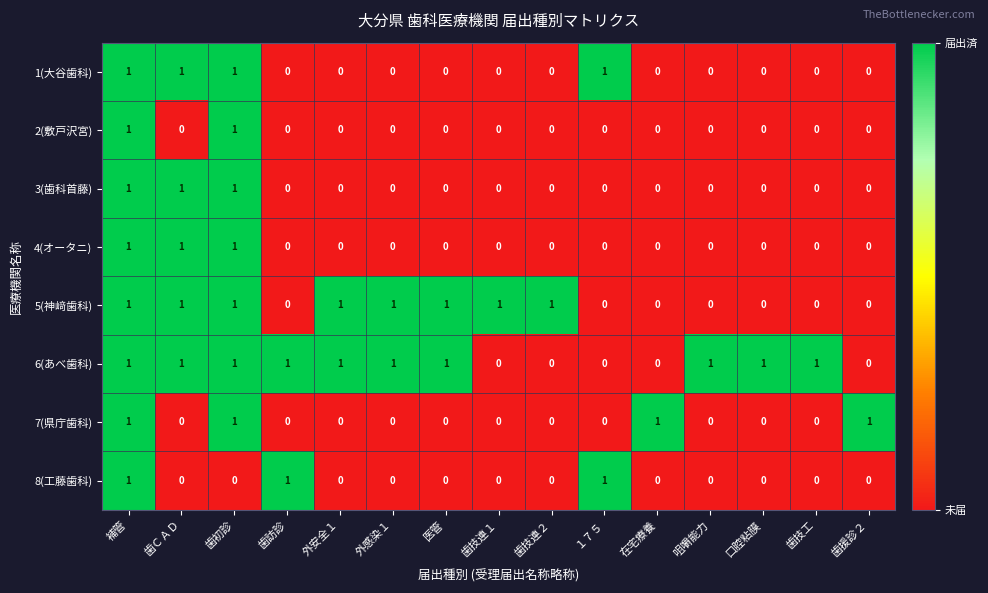

How many 4(オータニ) values are between 0 and 1?

15